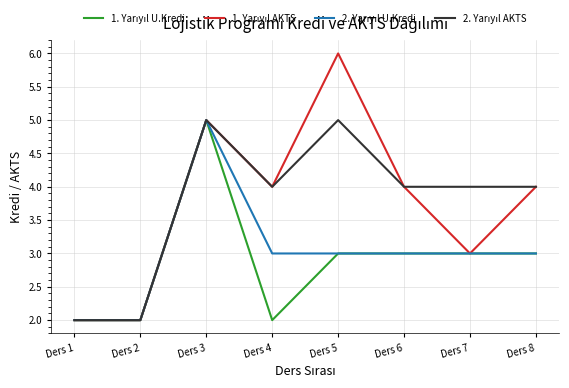

Which category has the highest value across all series?

Ders 5